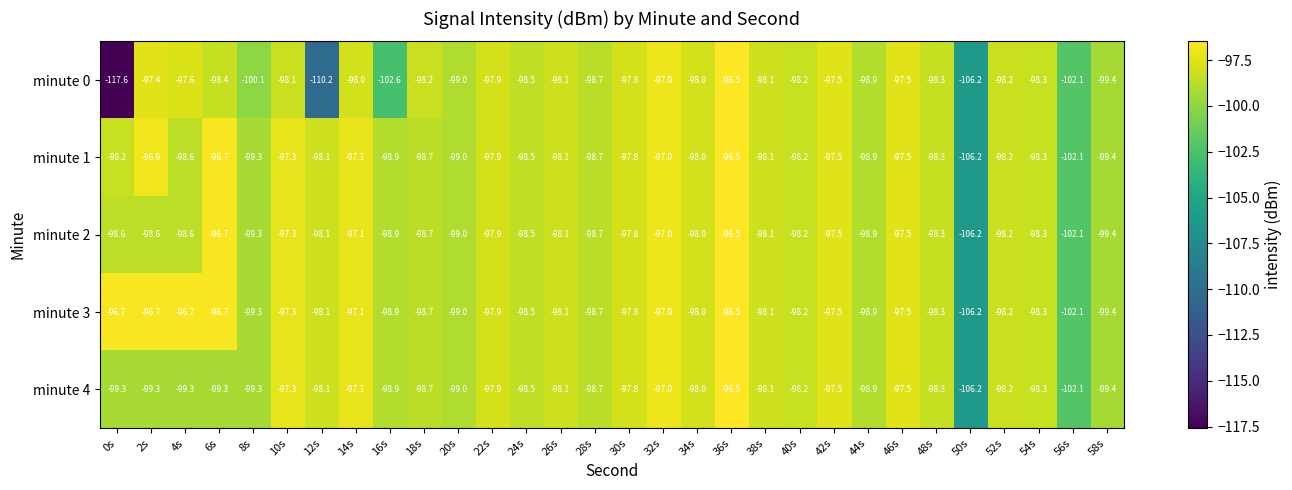

What is the difference between the second highest and minimum values in the minute 2 series?

9.5